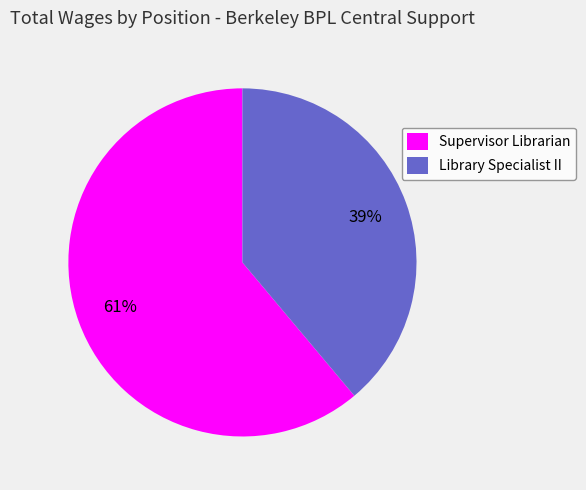

Which category accounts for the majority?

Supervisor Librarian